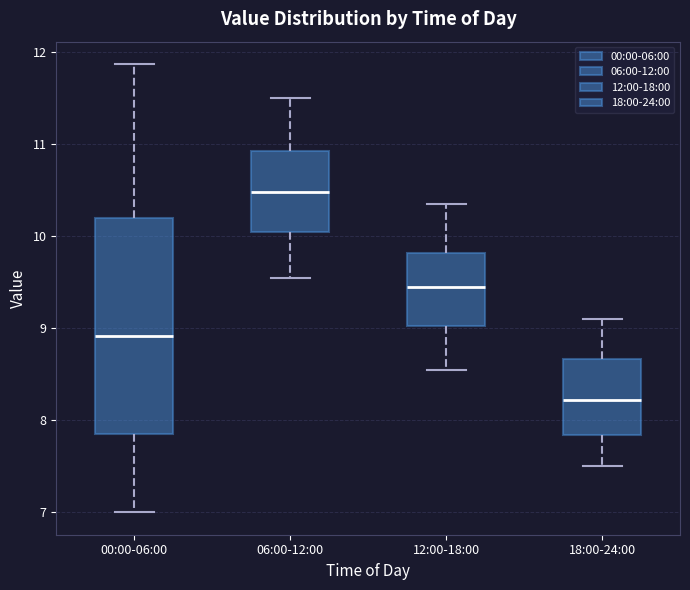

Reading left to right, transcribe this box plot: for each box, give where its median line is, the range the box spans, and where its two whiskers end, as read against the y-axis. The values are not printed on the chart, so give them approximately, as read against the axis.

00:00-06:00: median 8.9, box 7.9 to 10.2, whiskers 7.0 to 11.9
06:00-12:00: median 10.5, box 10.1 to 10.9, whiskers 9.6 to 11.5
12:00-18:00: median 9.5, box 9.0 to 9.8, whiskers 8.6 to 10.4
18:00-24:00: median 8.2, box 7.8 to 8.7, whiskers 7.5 to 9.1